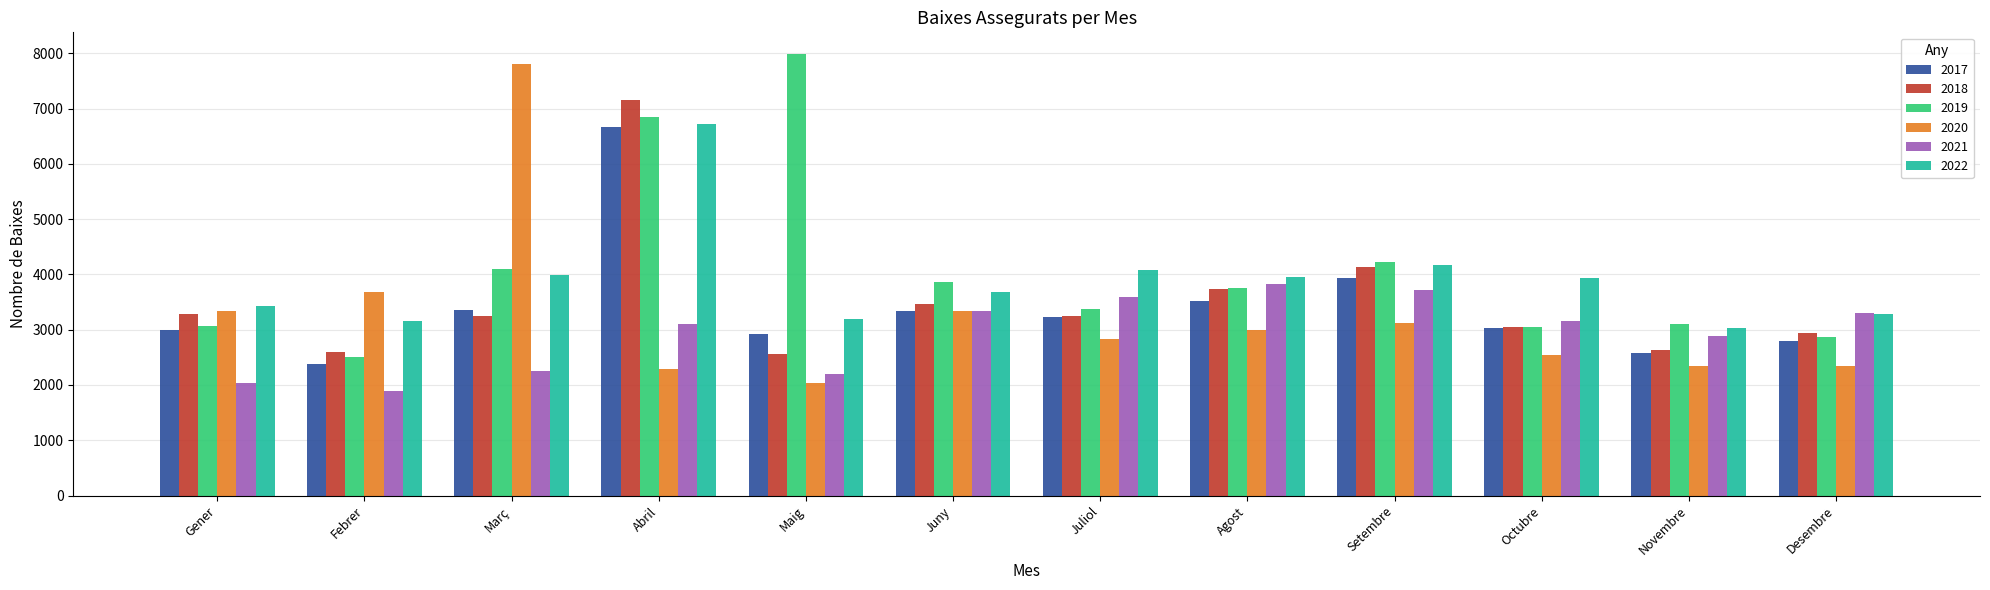

What is the lowest value of the 2019 series?

2510